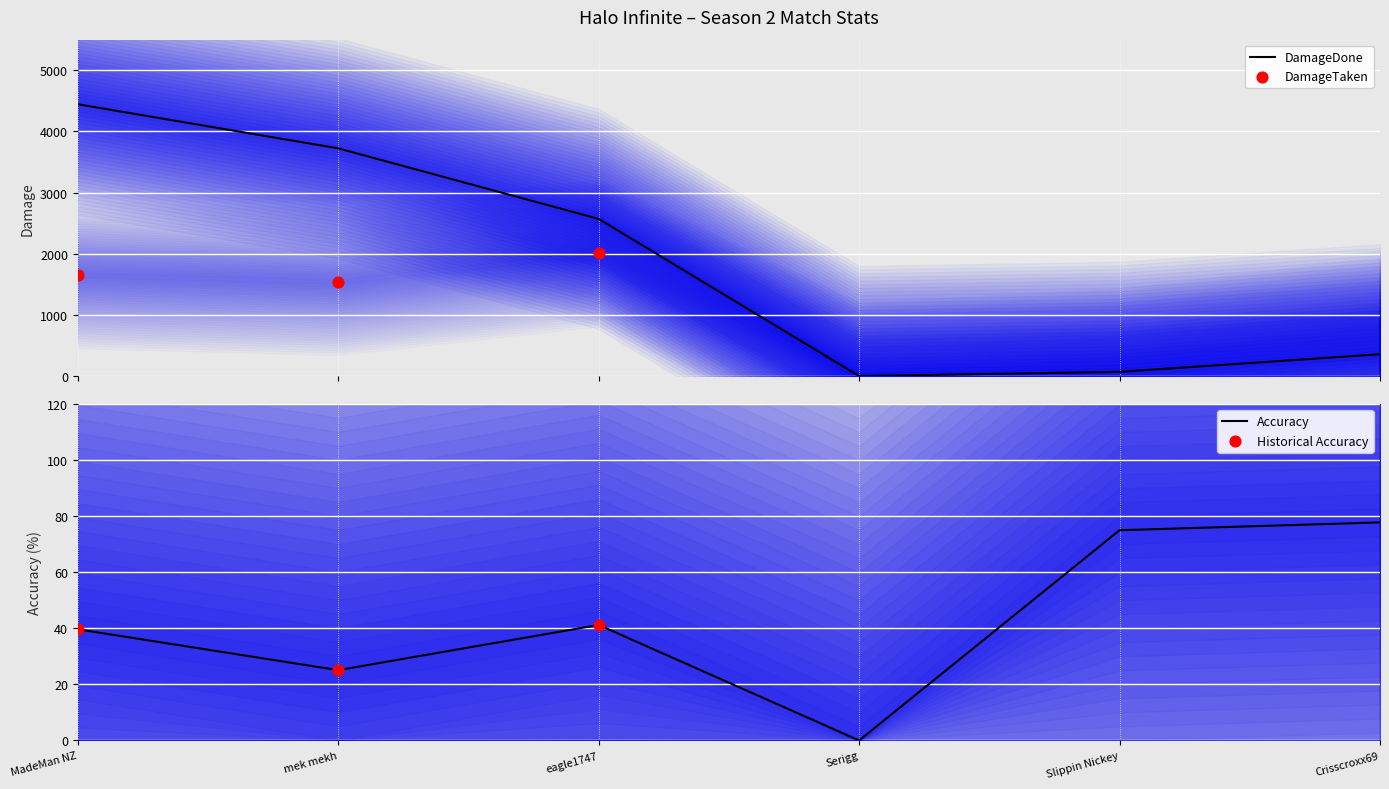

True or false: Accuracy has a value of 77.8 at Crisscroxx69.

True